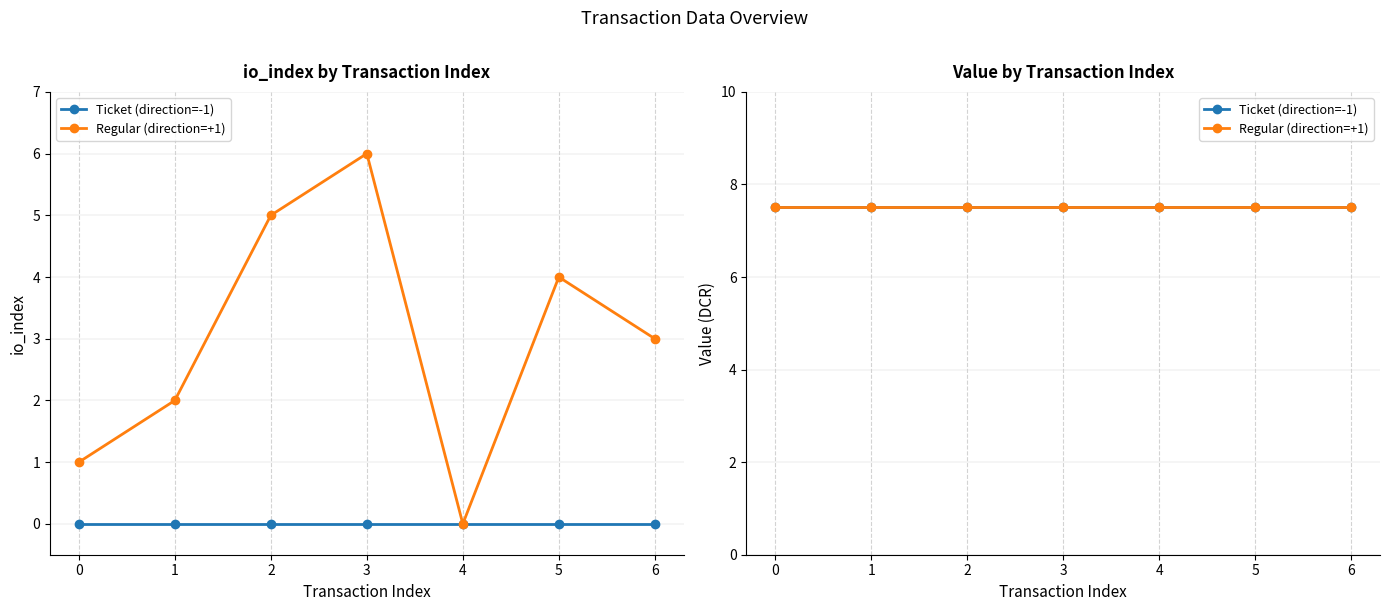

How many interior local valleys (lower than both neighbors) does the data have?

1